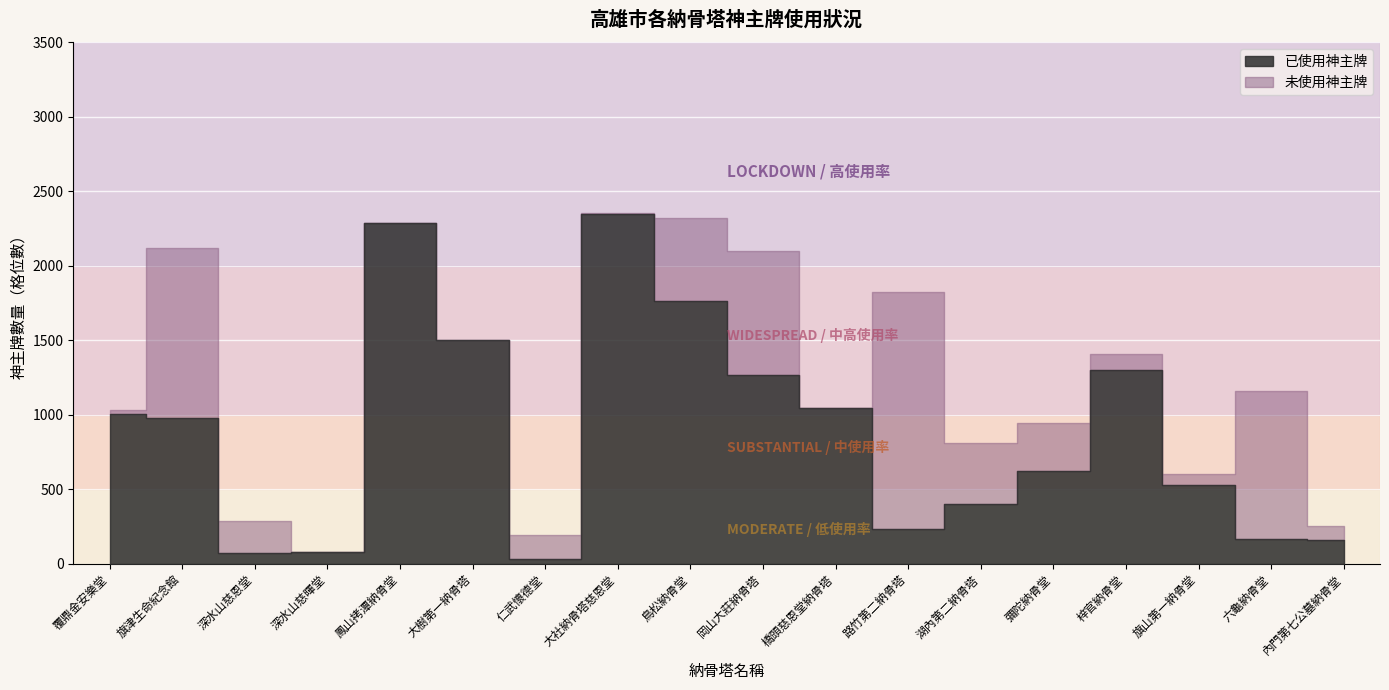

Between 梓官納骨堂 and 大樹第一納骨塔, which is larger?

大樹第一納骨塔